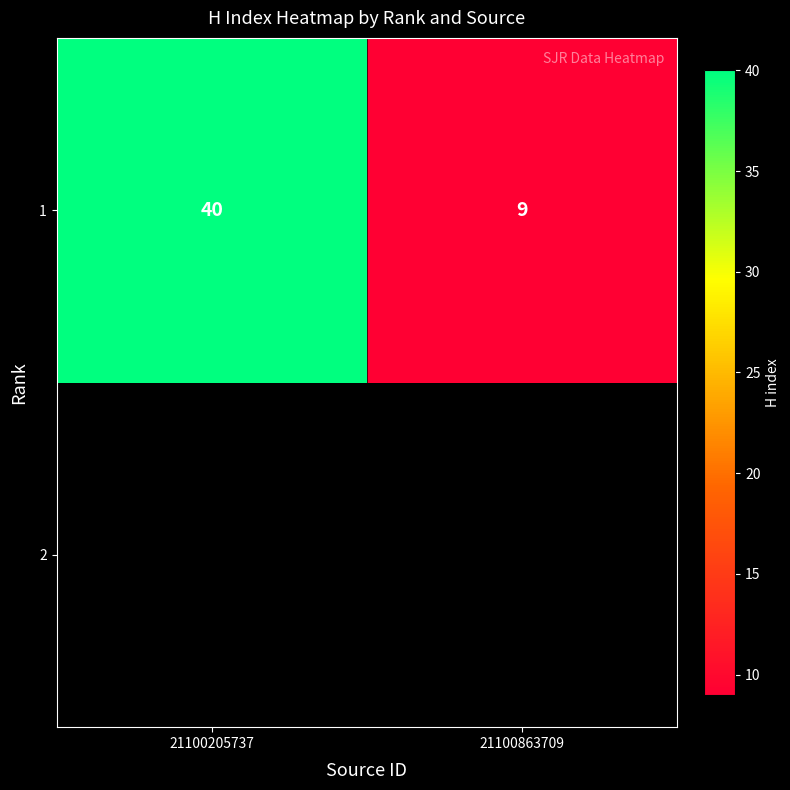

How many values are below 40?

1